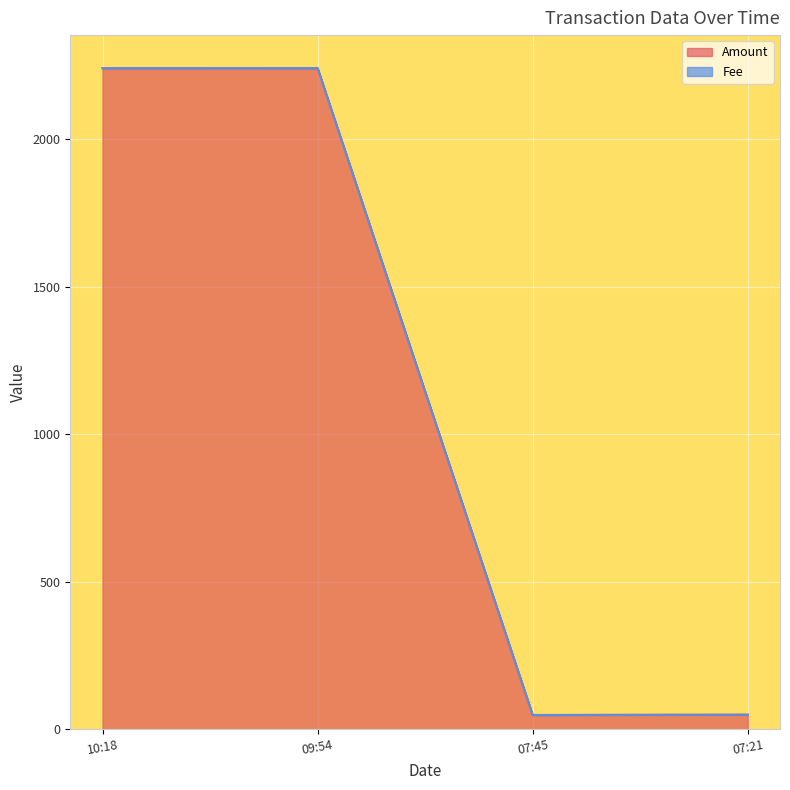

True or false: Amount has more than 2 interior local peaks.

False